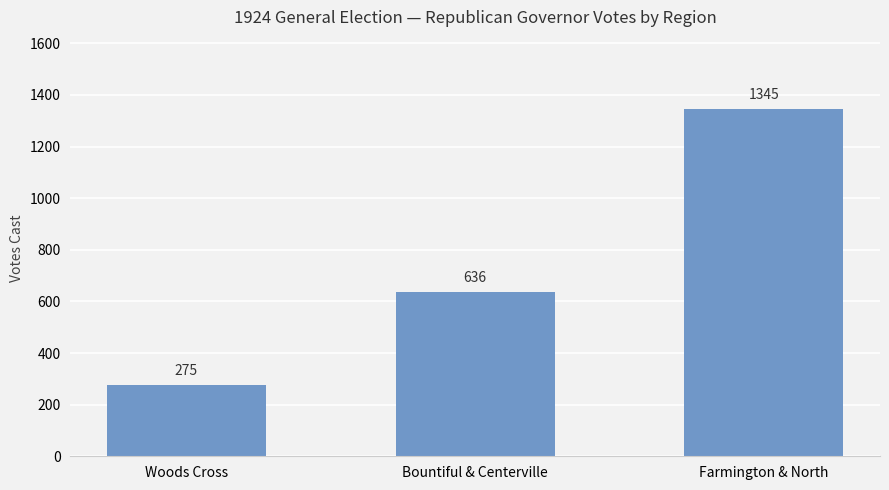

What is the difference between the maximum and minimum values?

1070